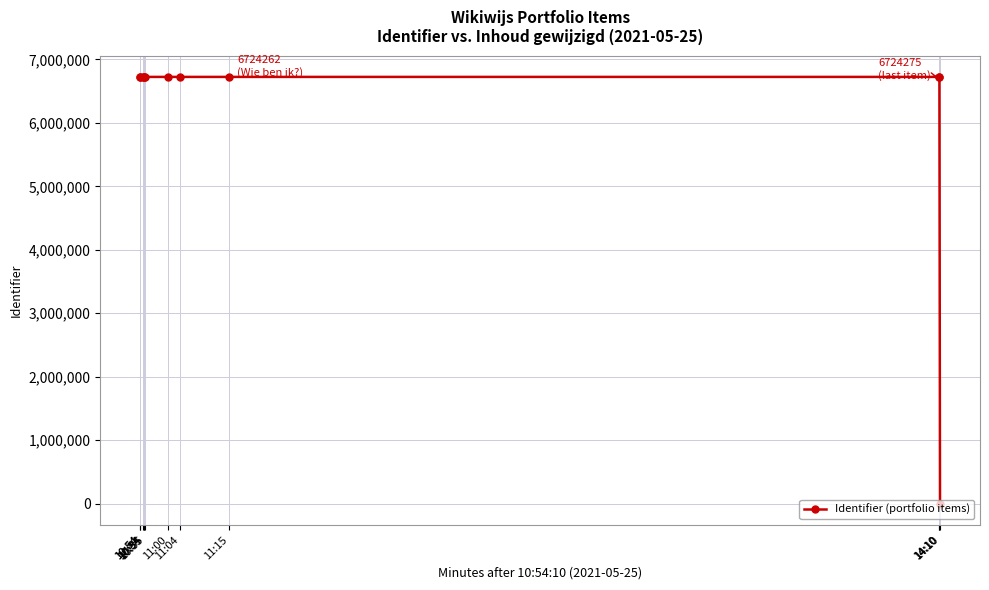

Between 11:04 and 10:54, which is larger?

11:04